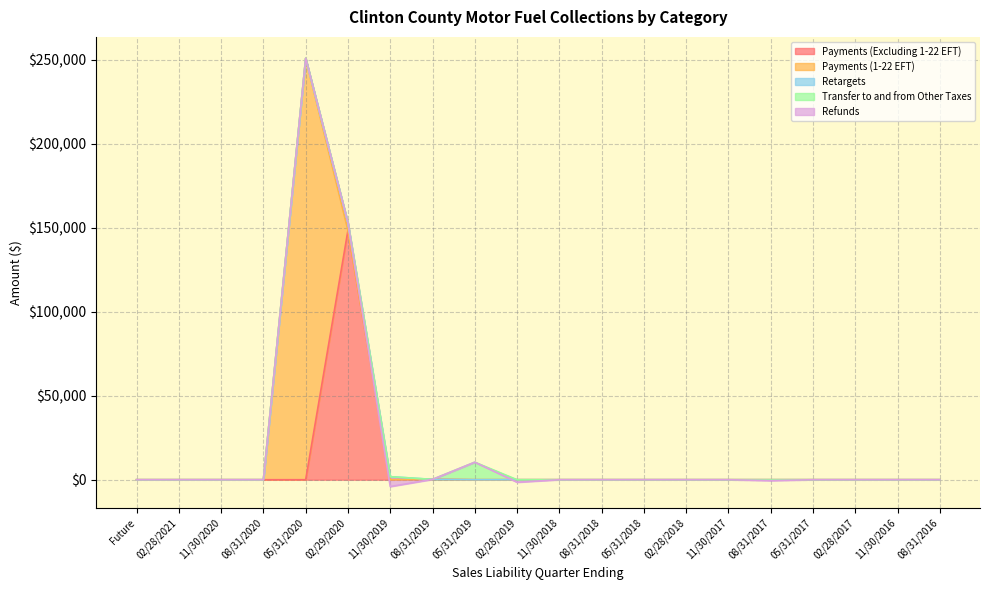

True or false: Refunds has a value of 2836.2 at 02/28/2021.

False